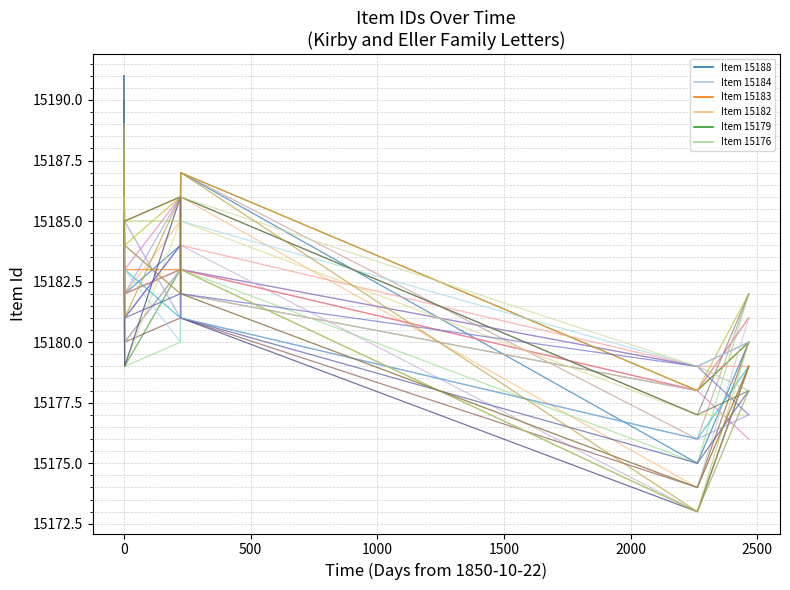

Is the value of Item 15176 at 1500 greater than the value of Item 15182 at 2000?

No